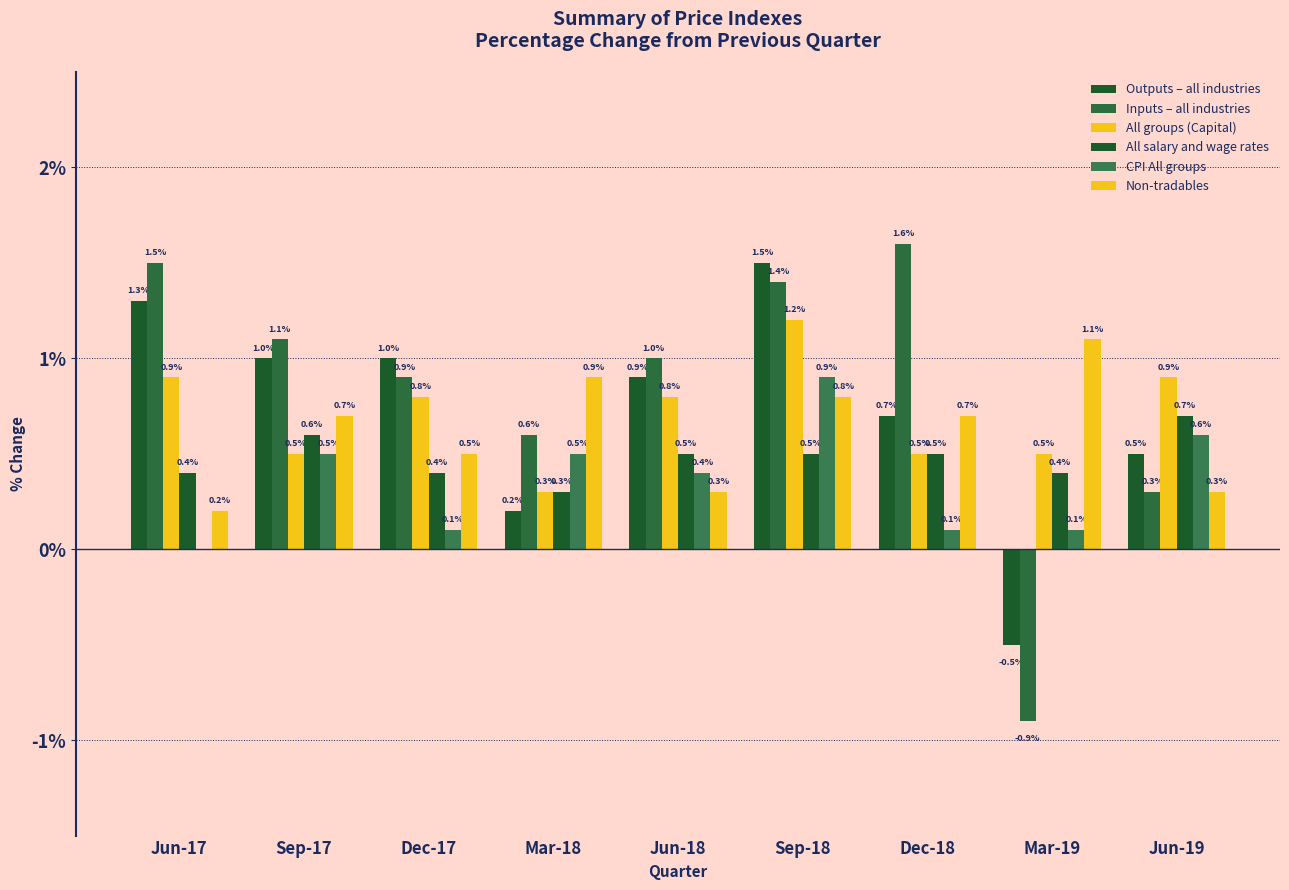

How many data points in CPI All groups are above 0?

8